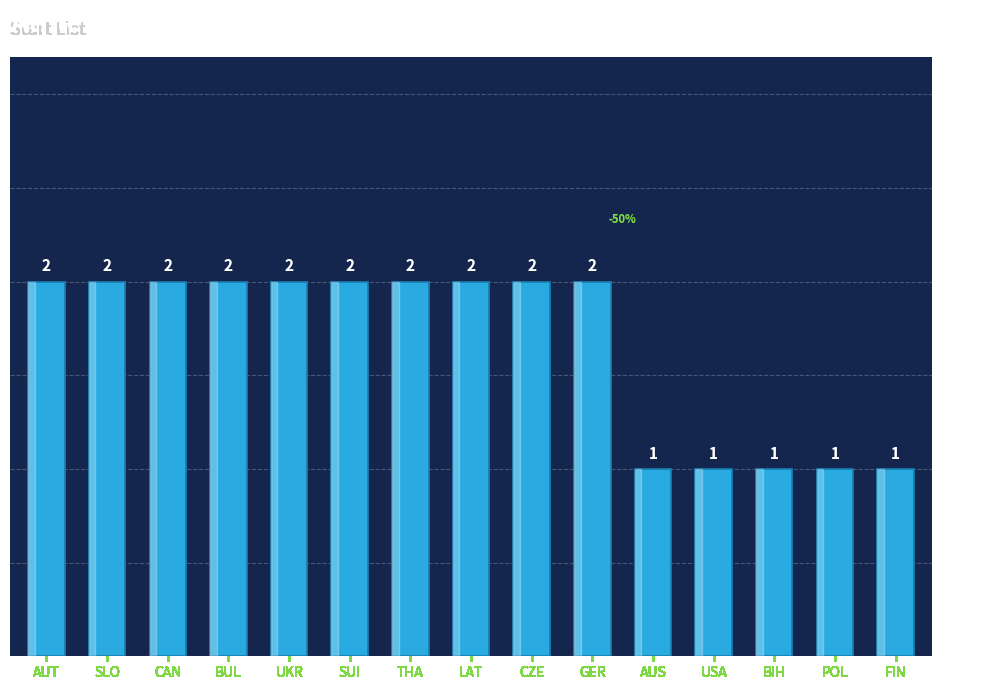

The value at BIH is 1. True or false?

True